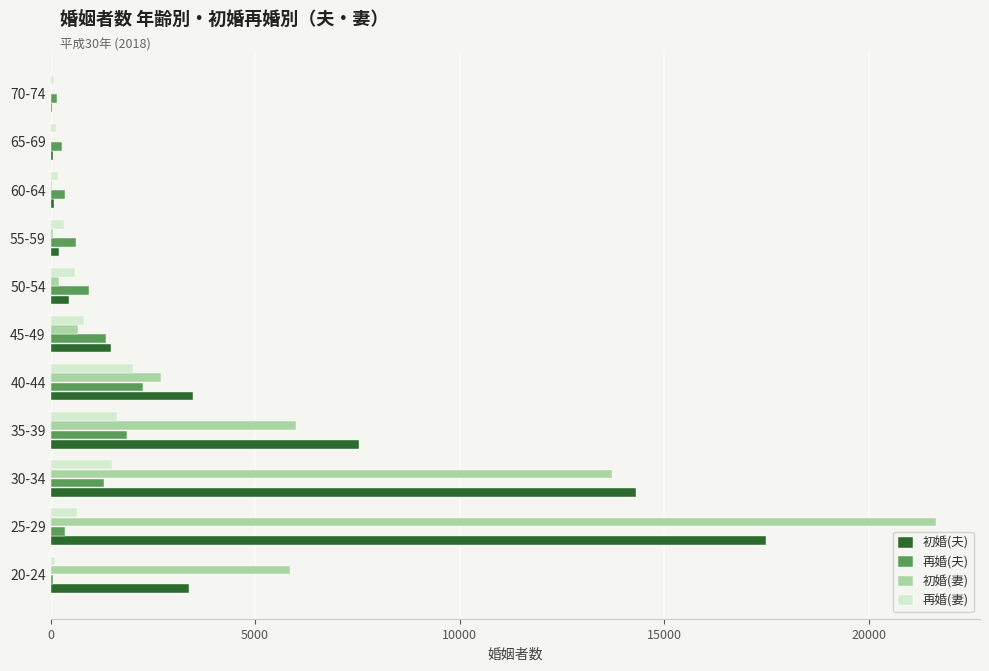

At which category is the sum across all series the highest?

25-29